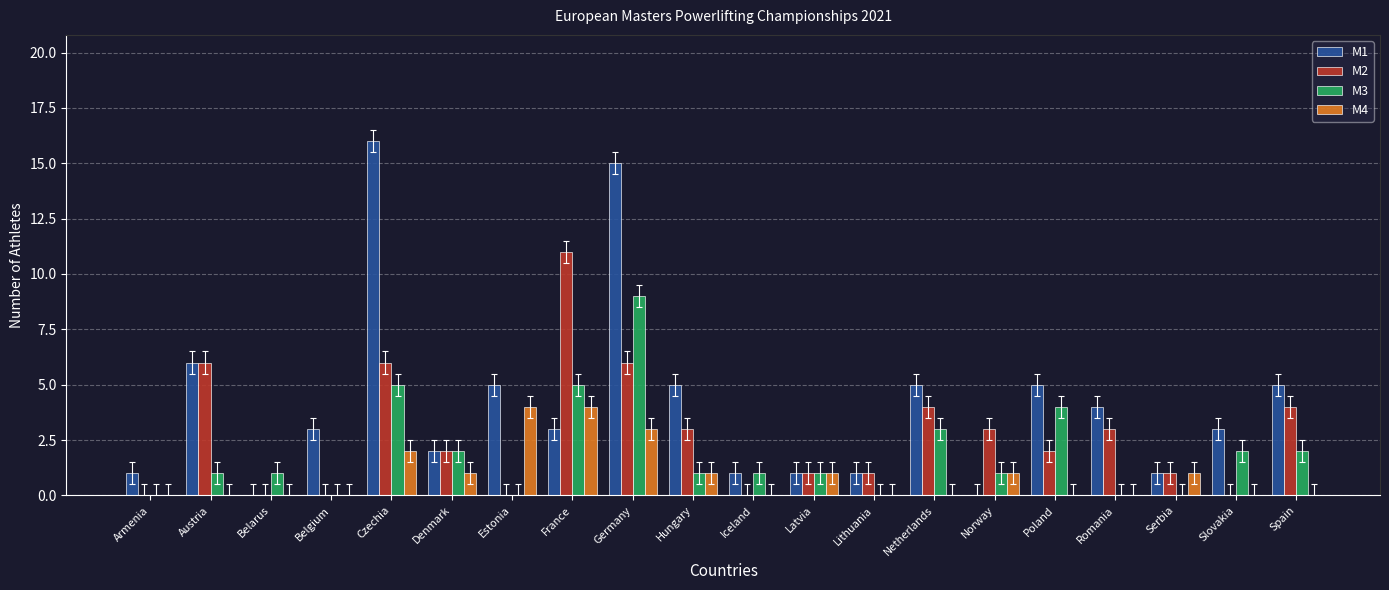

The value of M2 at Estonia is -6. True or false?

False